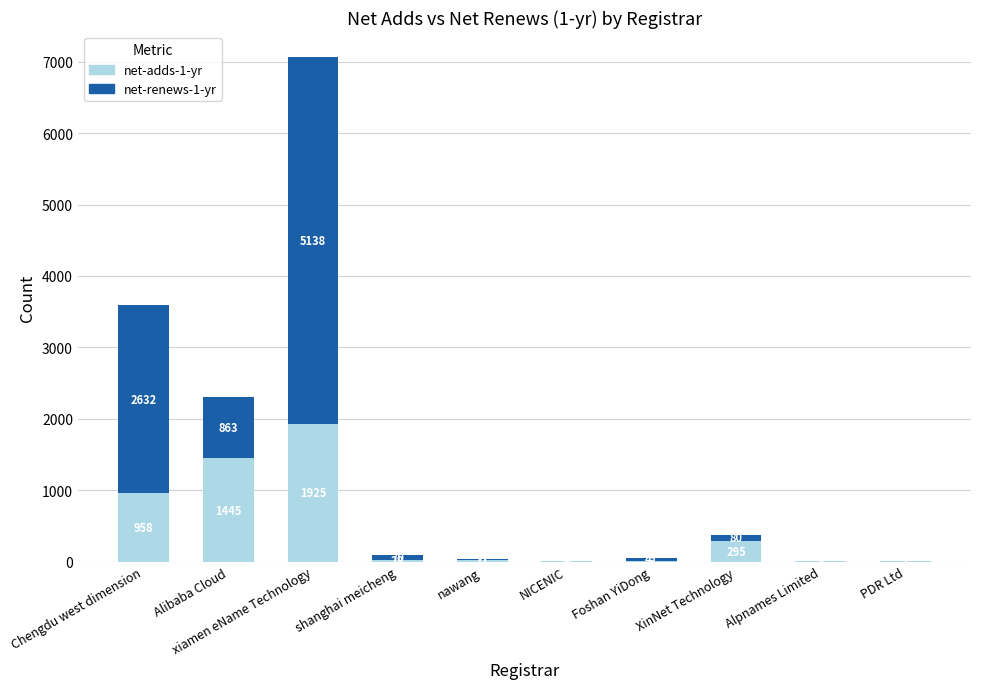

What is the total value across all series at Alpnames Limited?

4